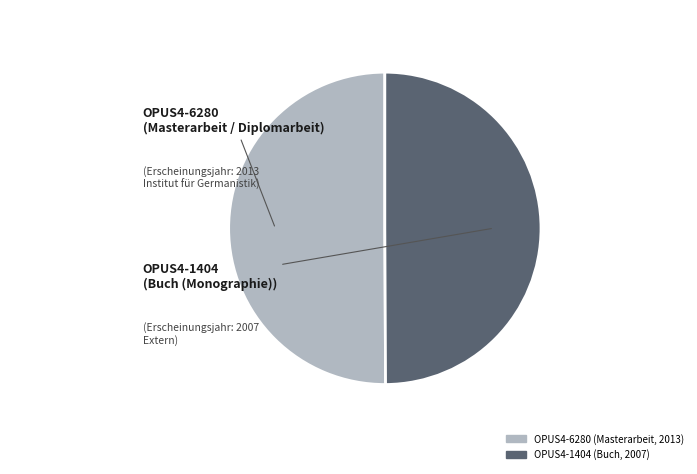

How many segments does this pie chart have?

2